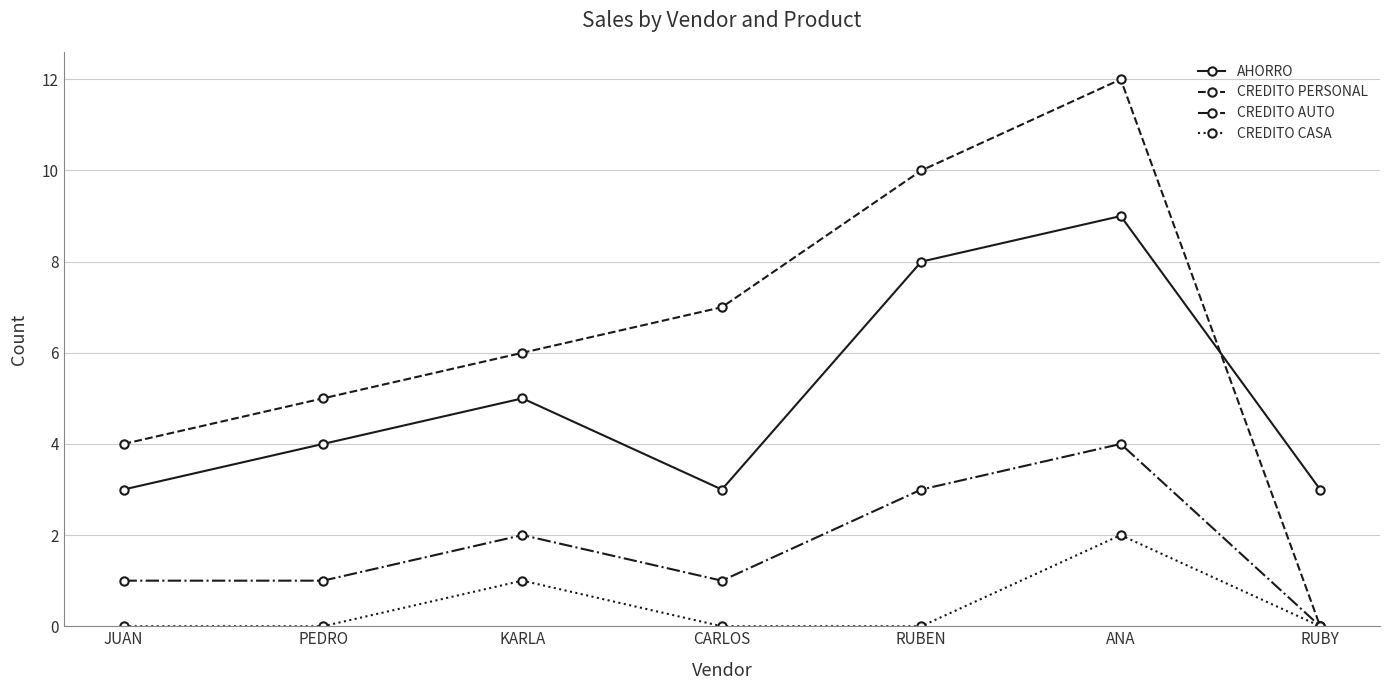

How many lines are shown in the chart?

4